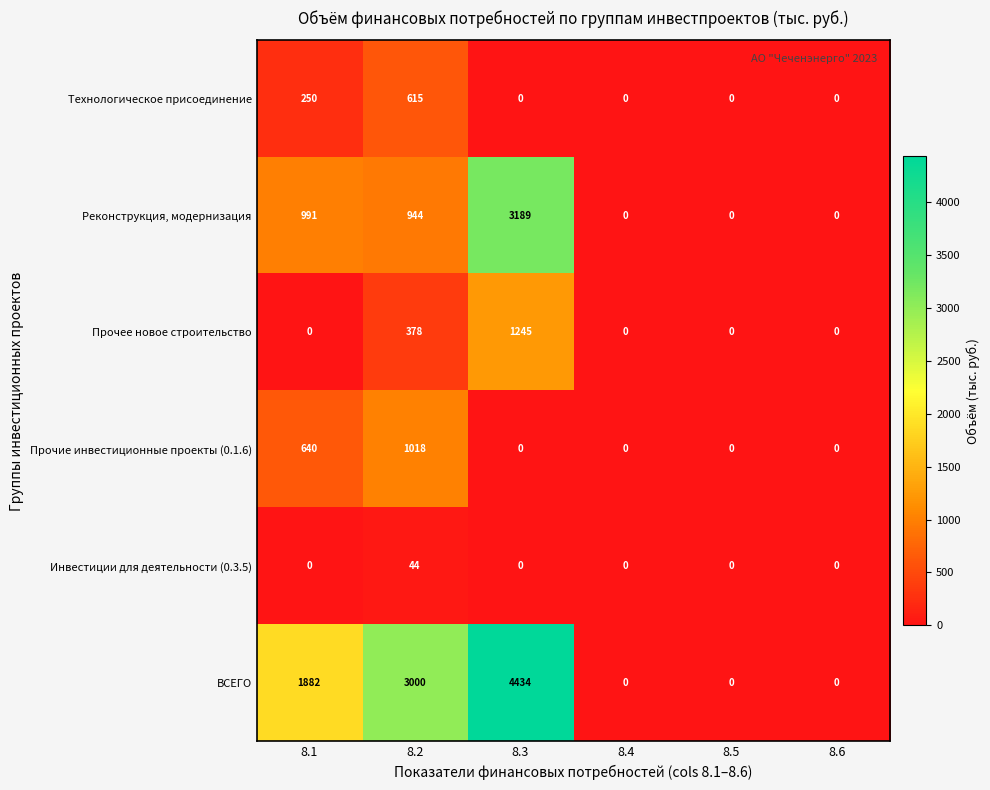

At which label does Реконструкция, модернизация reach its peak?

8.3